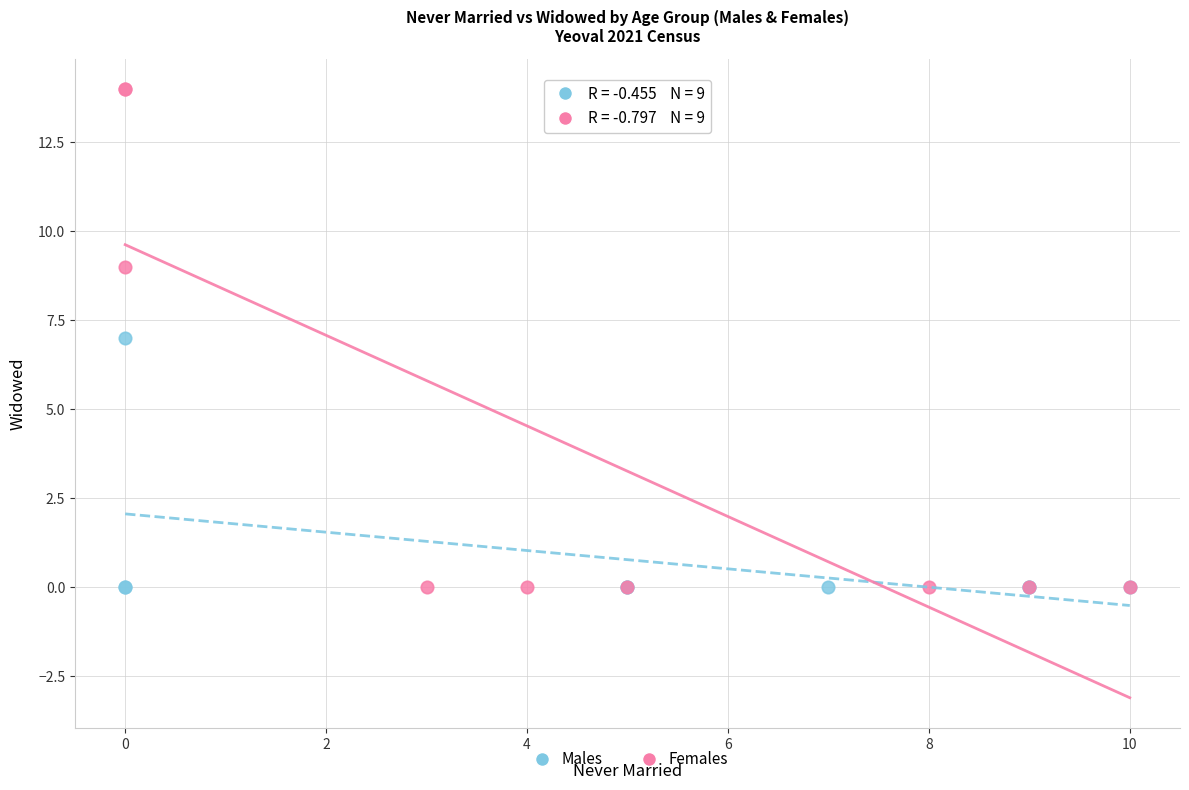

Which series reaches the maximum Y coordinate?

Females